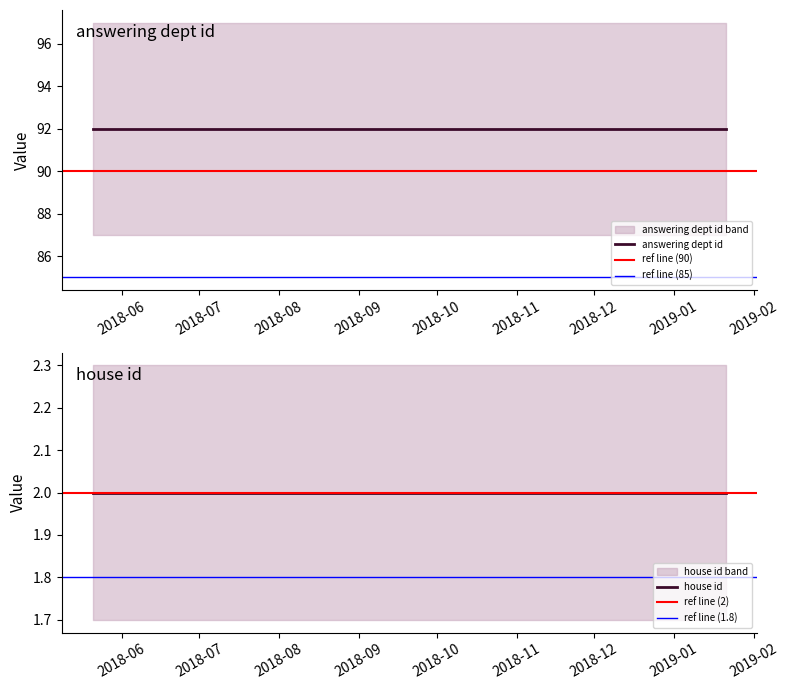

True or false: house id has a value of 2 at 2019-01-07.

True